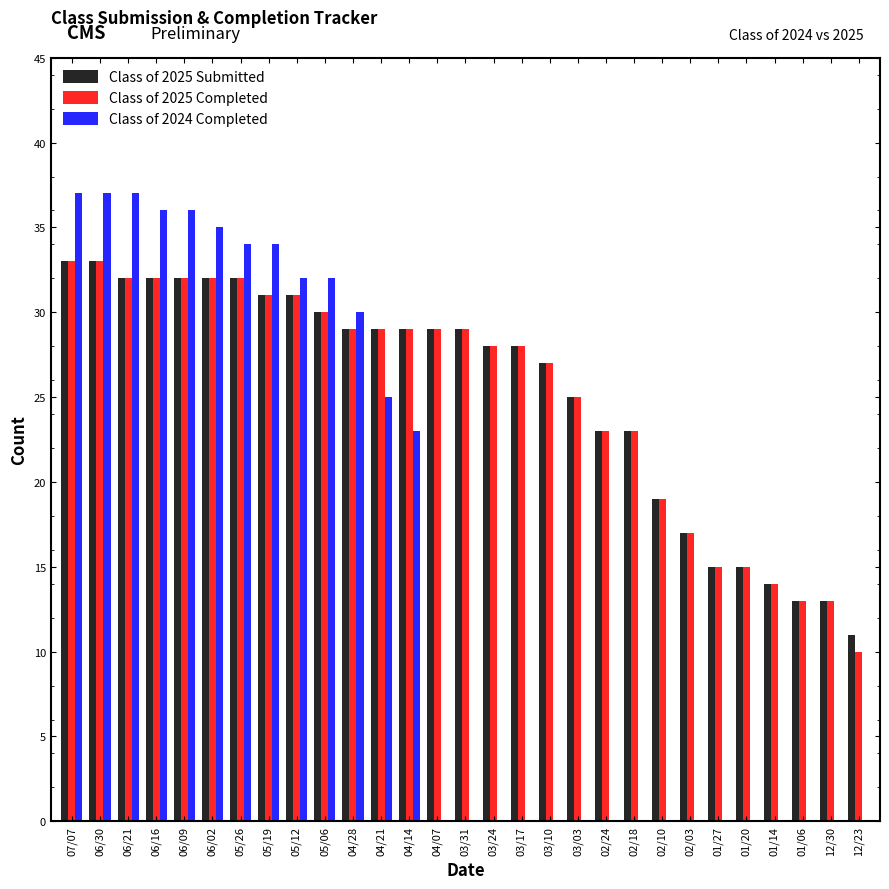

At which label is Class of 2024 Completed closest to 18?

04/14